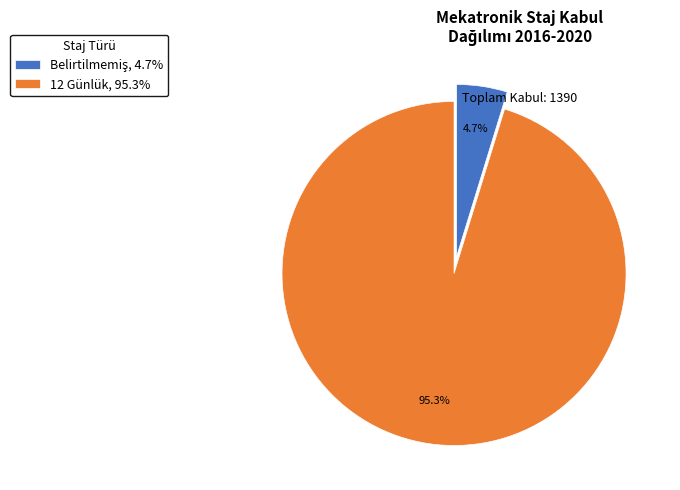

Which category has the biggest portion of the pie?

12 Günlük, 95.3%